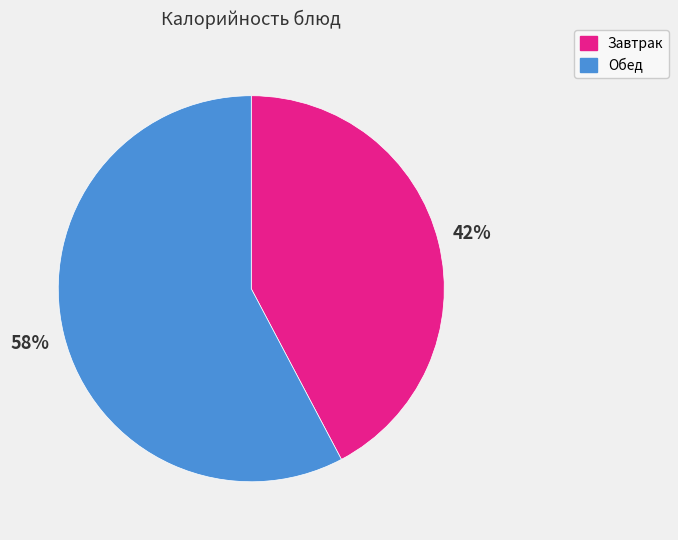

What is the smallest slice in the pie chart?

Завтрак